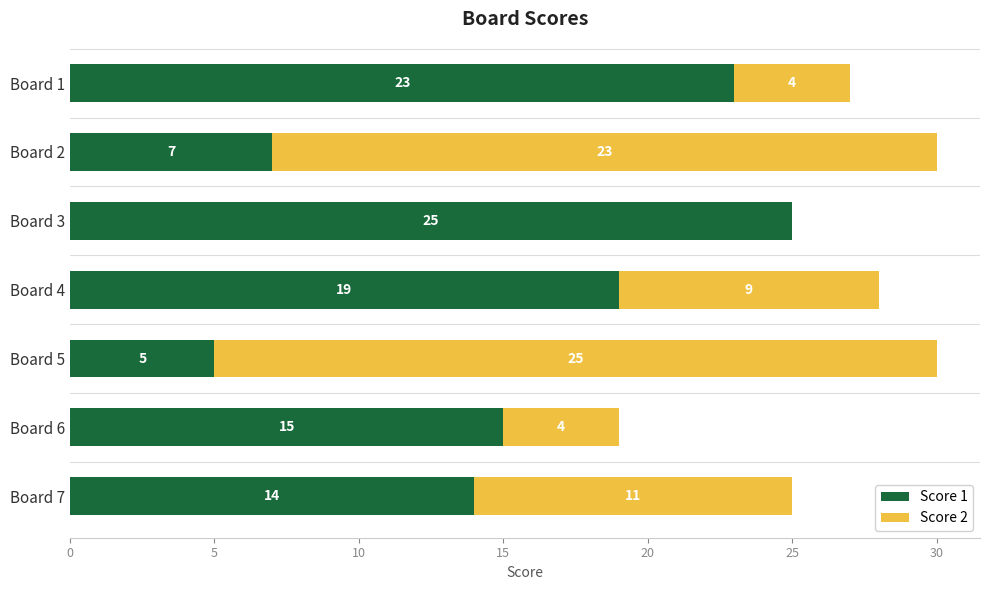

Which category has the highest value in the Score 1 series?

Board 3